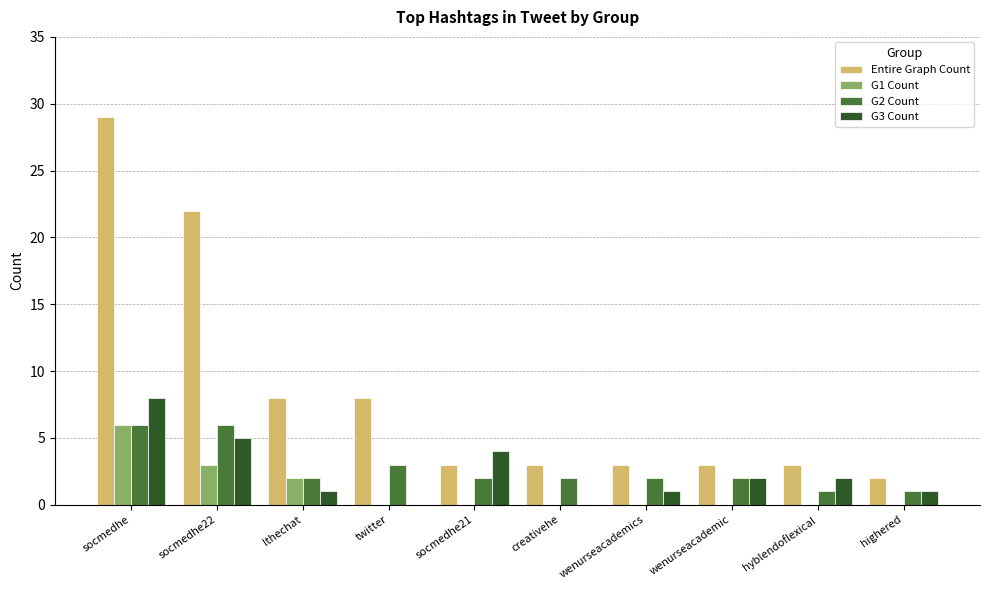

Which series changed the most between socmedhe22 and highered?

Entire Graph Count